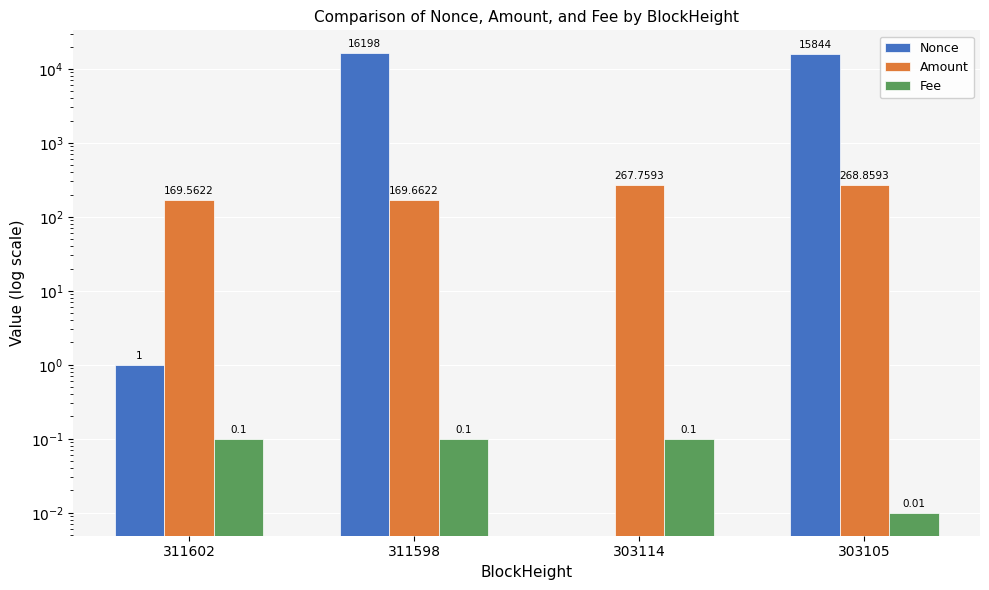

Reading right to left, extract all data points from this chart.

Nonce: 303105=15844.0	303114=0.0	311598=16198.0	311602=1.0
Amount: 303105=268.9	303114=267.8	311598=169.7	311602=169.6
Fee: 303105=0.0	303114=0.1	311598=0.1	311602=0.1